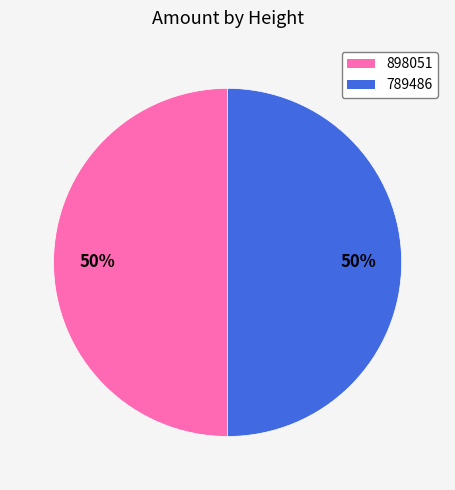

To the nearest percent, what is the average slice percentage?

50%